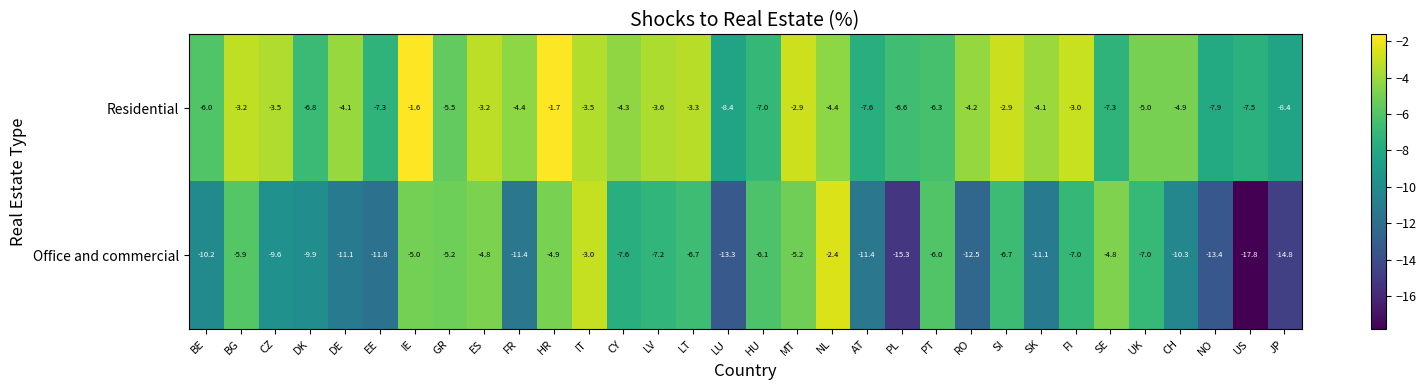

How many distinct data groups are displayed?

2